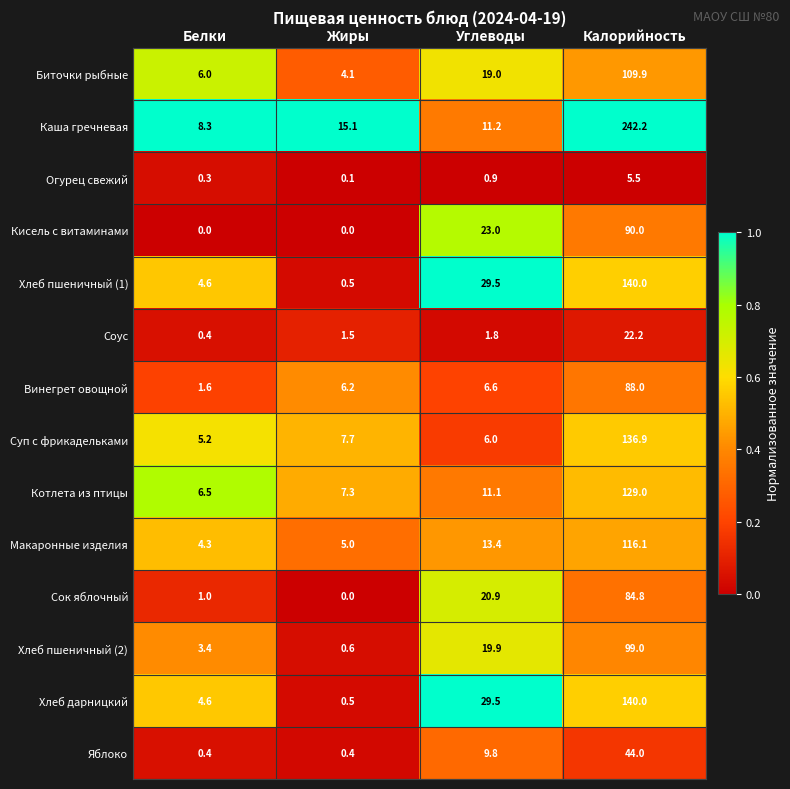

What is the sum of all Соус values?

25.9